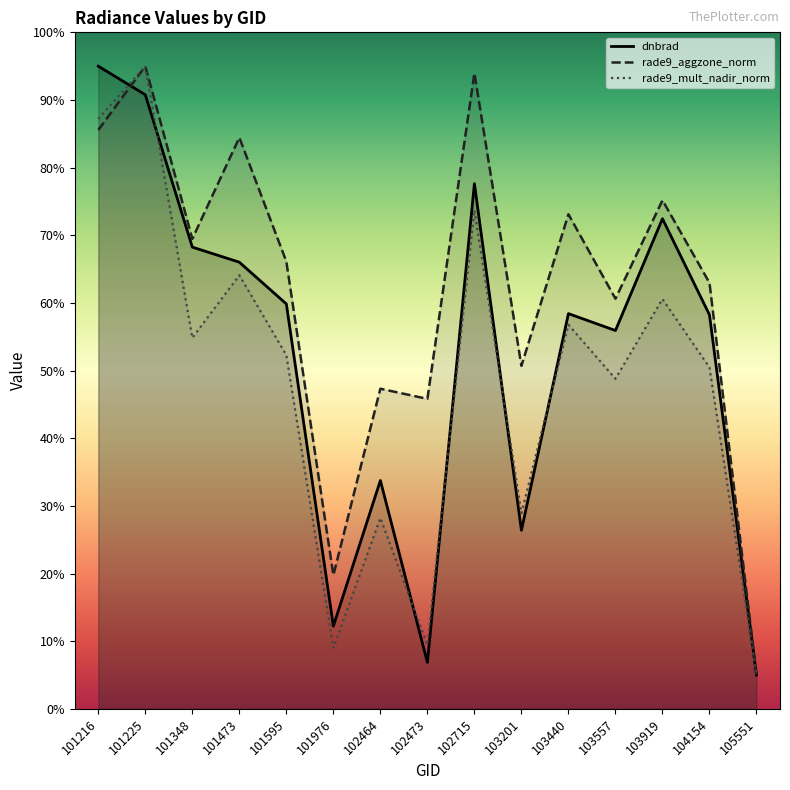

In dnbrad, how many points are lower than both neighbors (excluding endpoints)?

4